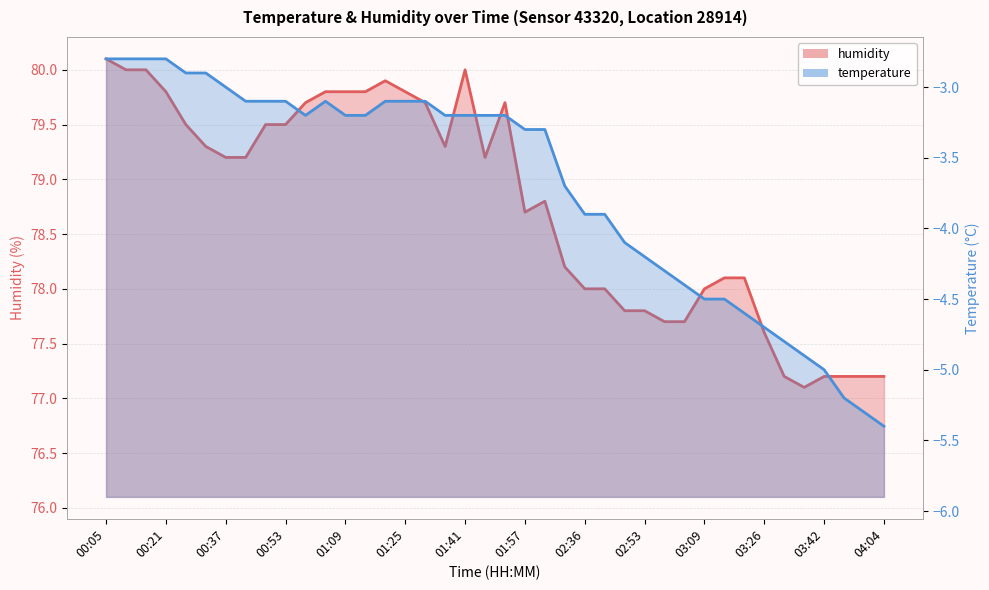

What is the change in value from 01:09 to 01:51?

-0.1